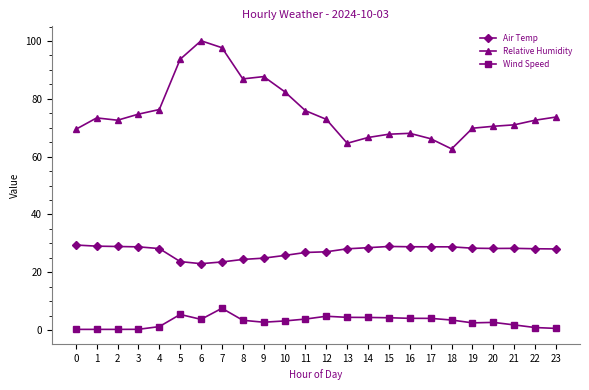

Where does the Relative Humidity series first go above 72?

1